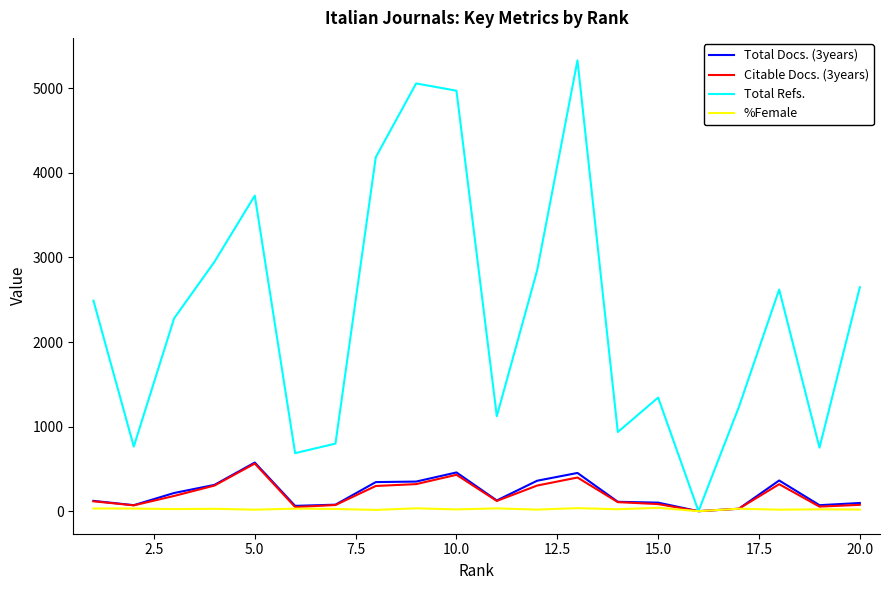

Which series has the widest spread of values?

Total Refs.